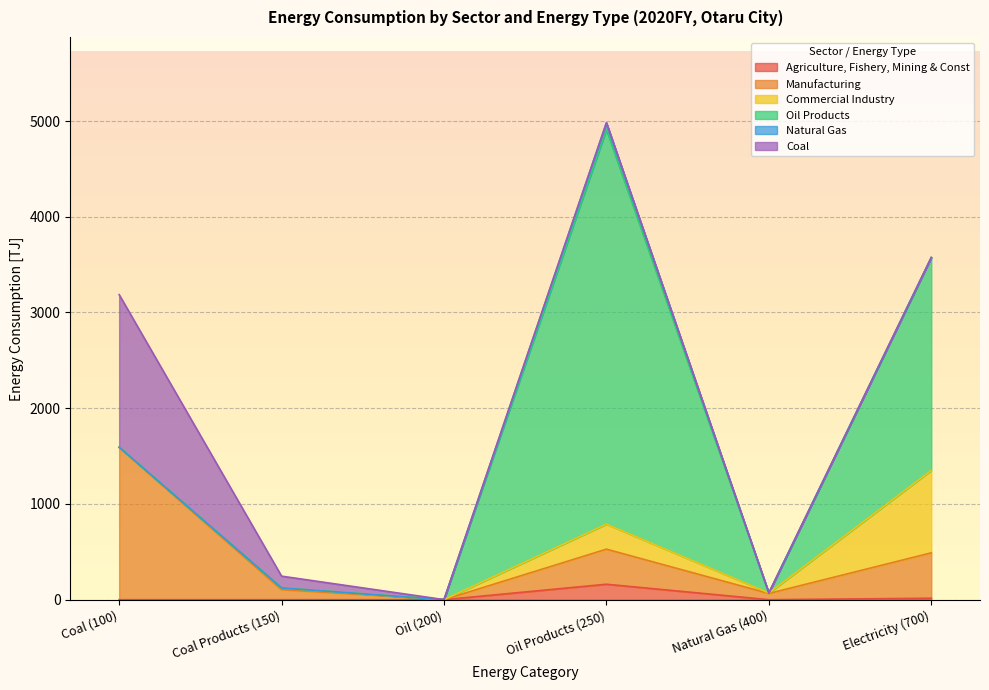

At how many categories does at least one series exceed 1553?

3